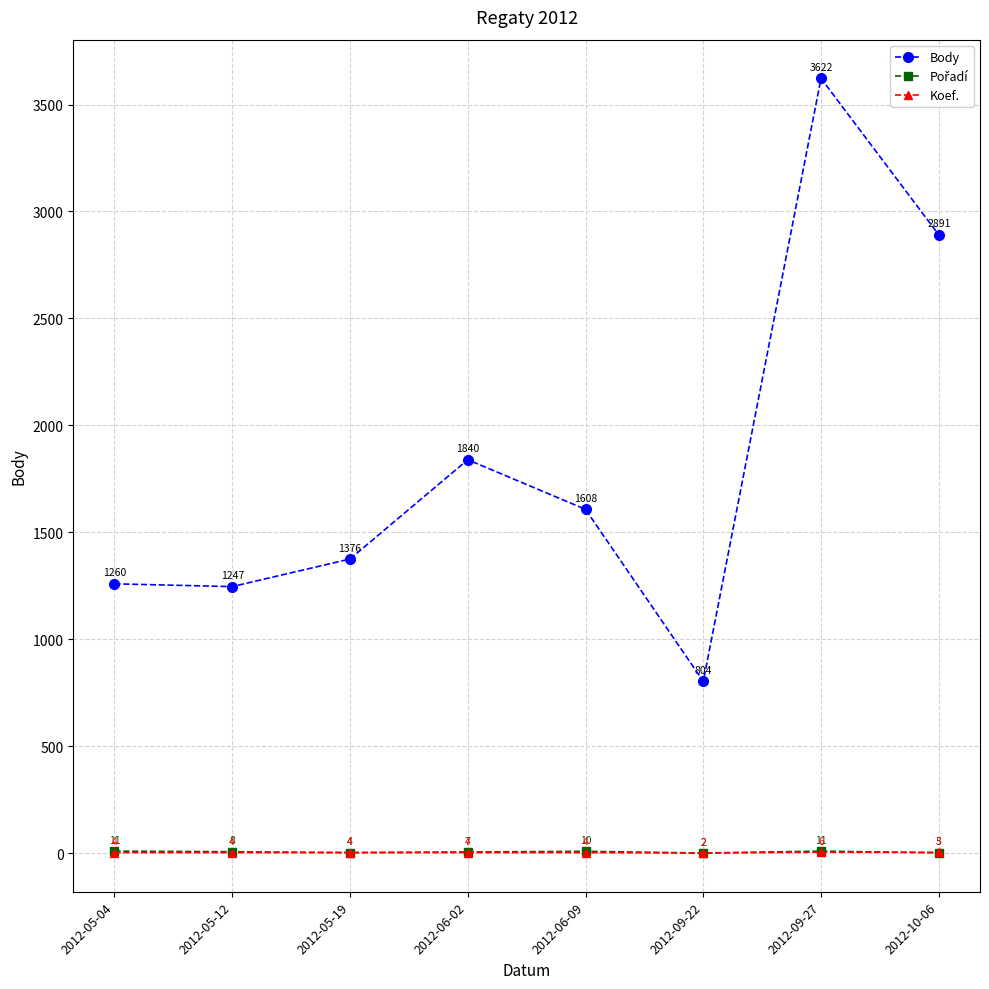

Which label corresponds to the smallest value in the chart?

2012-09-22